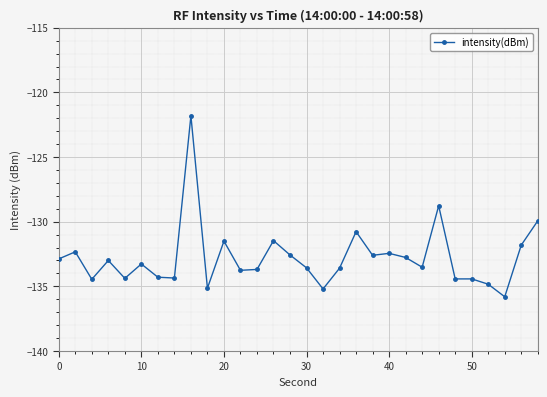

What is the smallest value displayed?

-135.8